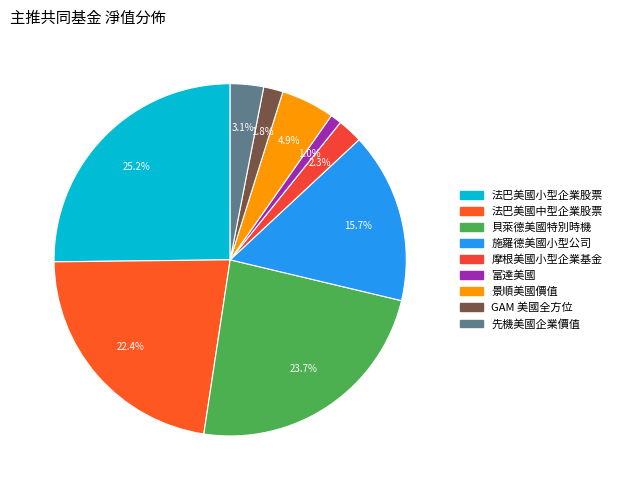

Which category has the smallest portion of the pie?

富達美國